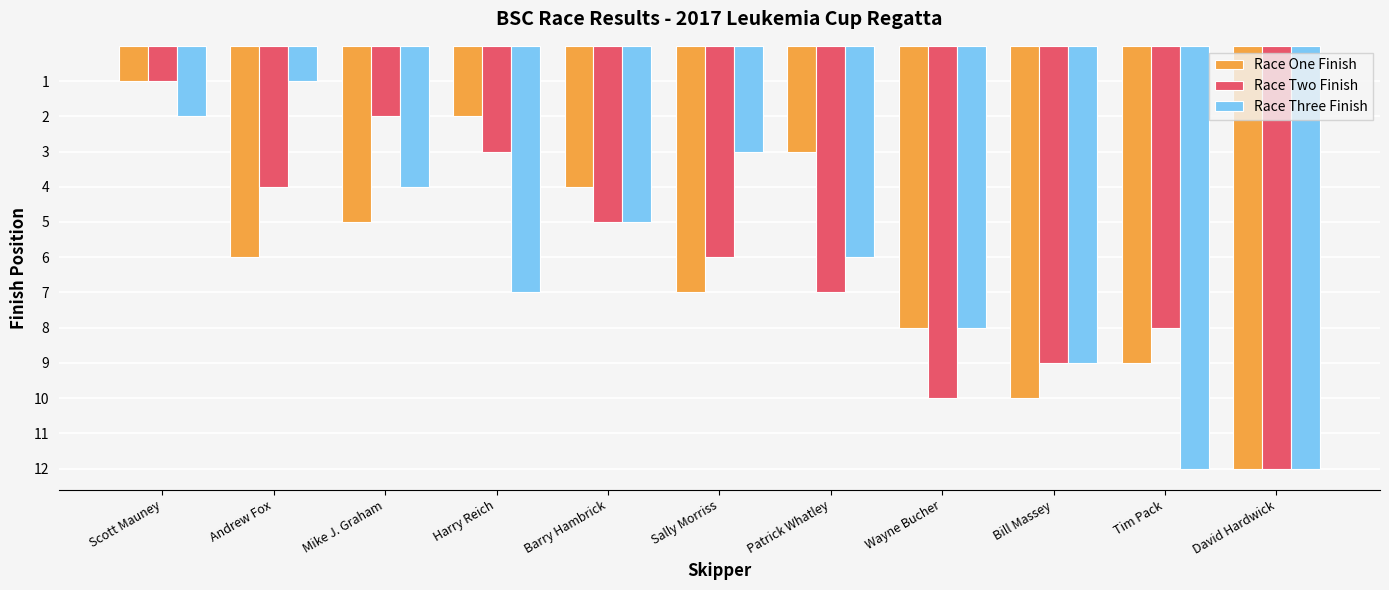

Reading left to right, list all the values displayed in this chart.

Race One Finish: Scott Mauney=1	Andrew Fox=6	Mike J. Graham=5	Harry Reich=2	Barry Hambrick=4	Sally Morriss=7	Patrick Whatley=3	Wayne Bucher=8	Bill Massey=10	Tim Pack=9	David Hardwick=12
Race Two Finish: Scott Mauney=1	Andrew Fox=4	Mike J. Graham=2	Harry Reich=3	Barry Hambrick=5	Sally Morriss=6	Patrick Whatley=7	Wayne Bucher=10	Bill Massey=9	Tim Pack=8	David Hardwick=12
Race Three Finish: Scott Mauney=2	Andrew Fox=1	Mike J. Graham=4	Harry Reich=7	Barry Hambrick=5	Sally Morriss=3	Patrick Whatley=6	Wayne Bucher=8	Bill Massey=9	Tim Pack=12	David Hardwick=12